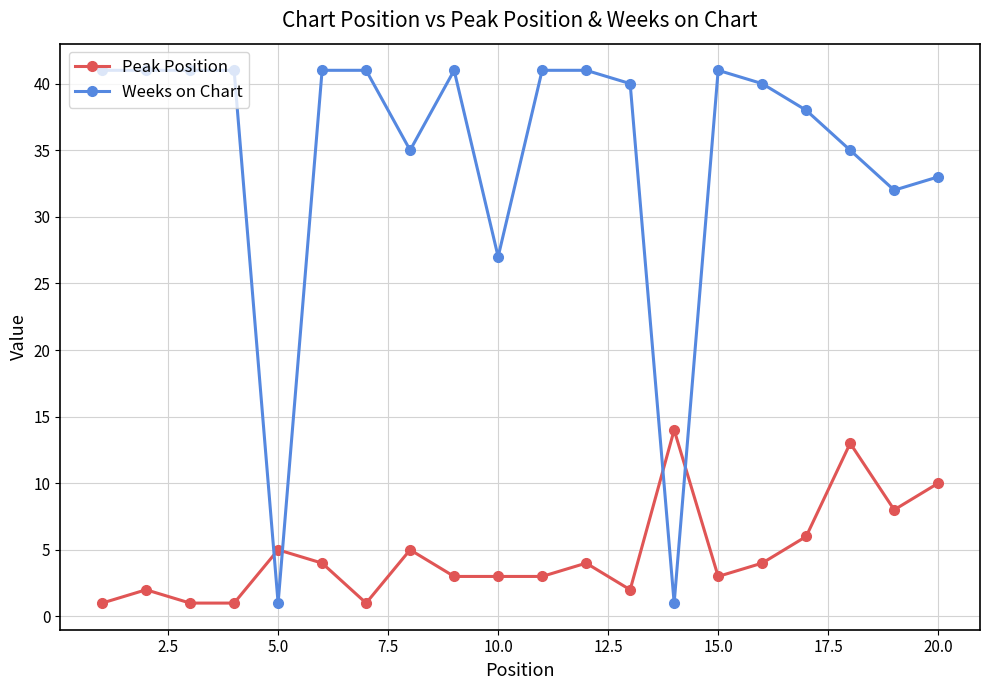

Which series ends up on top after the final intersection of Weeks on Chart and Peak Position?

Weeks on Chart